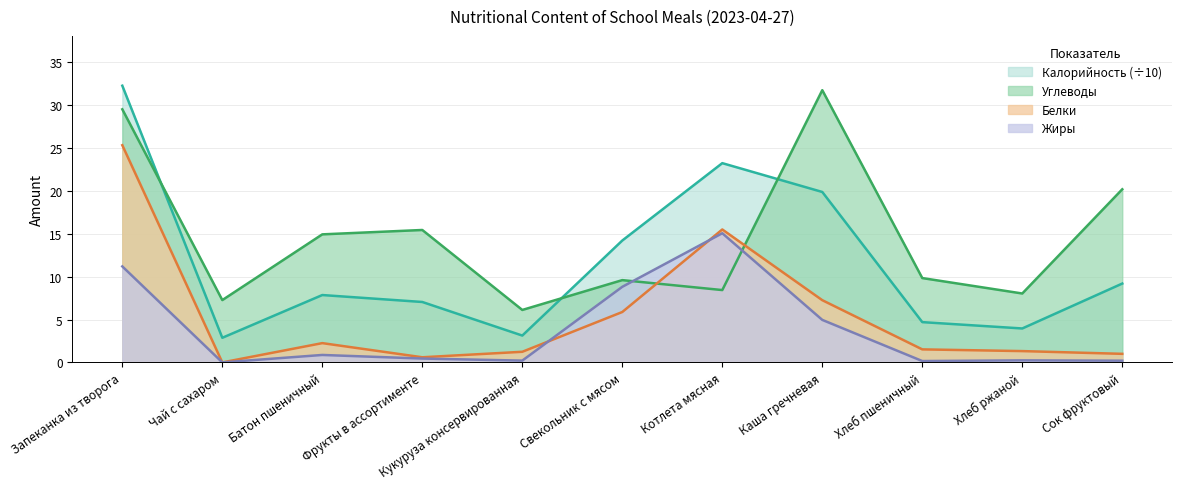

What is the average value of the Жиры series?

3.8